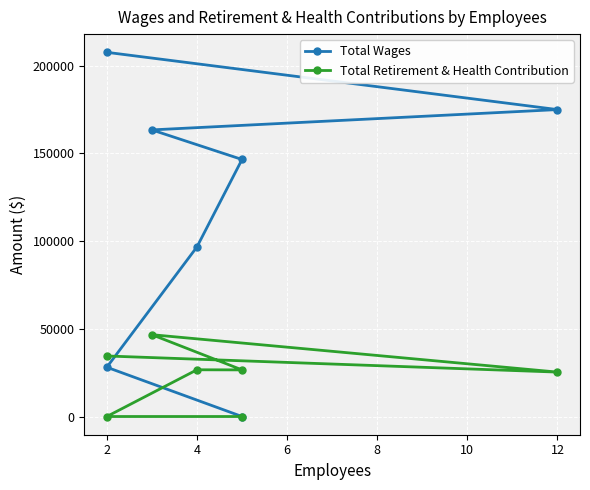

Rank the series by their maximum value, from lowest to highest.

Total Retirement & Health Contribution, Total Wages